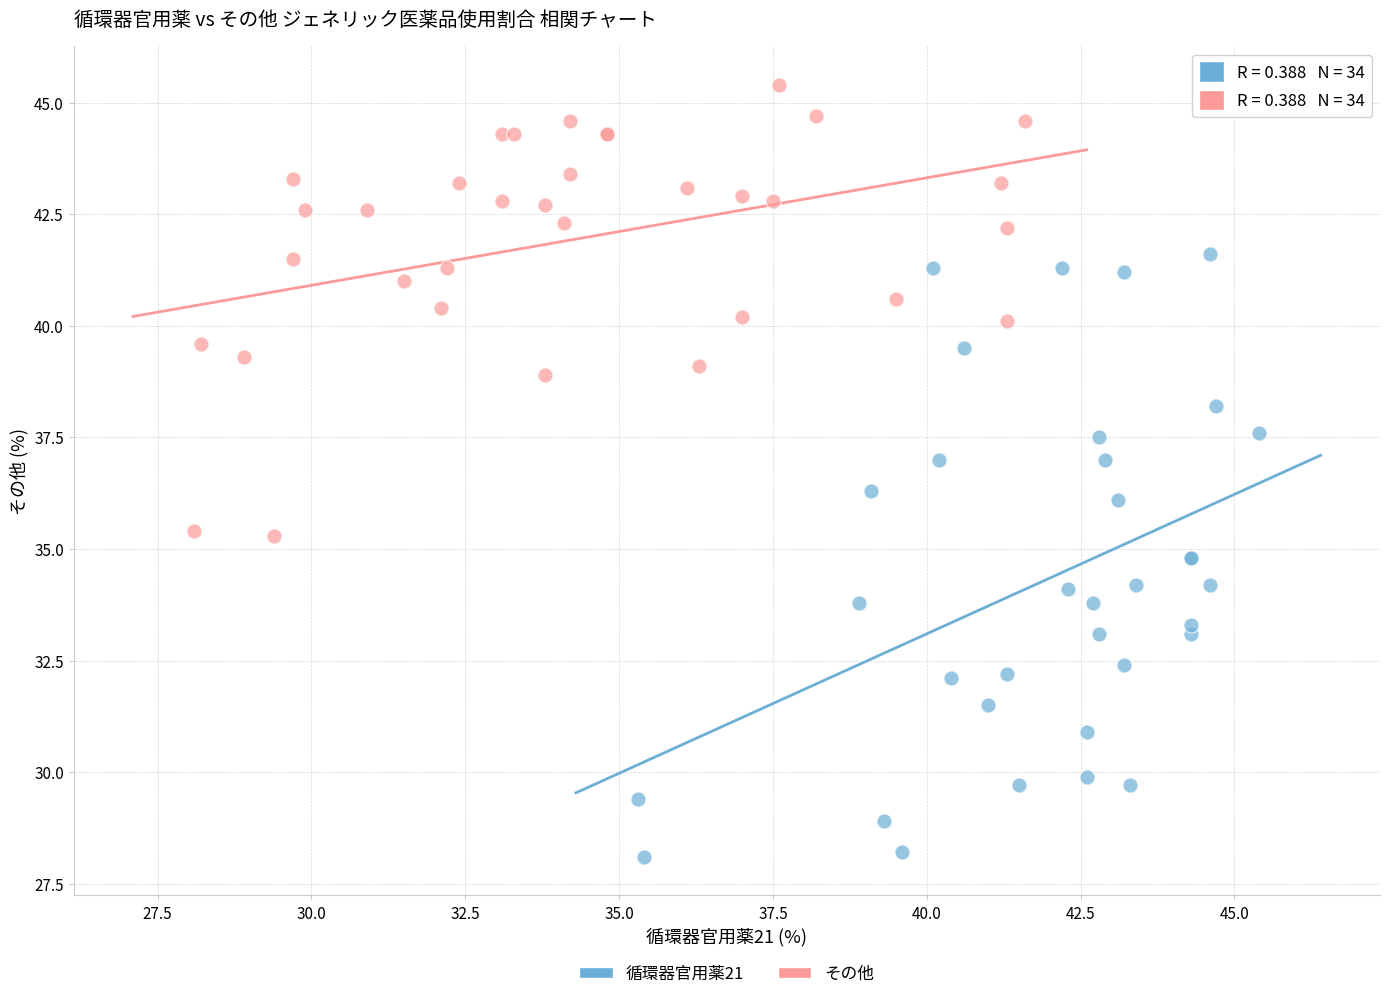

Which series reaches the maximum Y coordinate?

その他